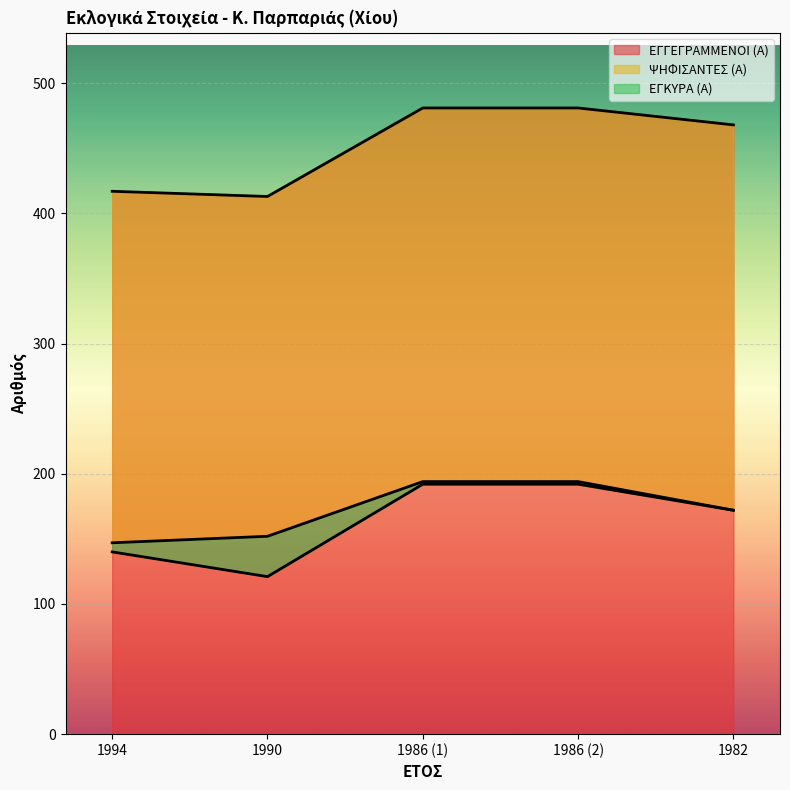

True or false: ΕΓΚΥΡΑ (Α) and ΕΓΓΕΓΡΑΜΜΕΝΟΙ (Α) cross at least once.

False